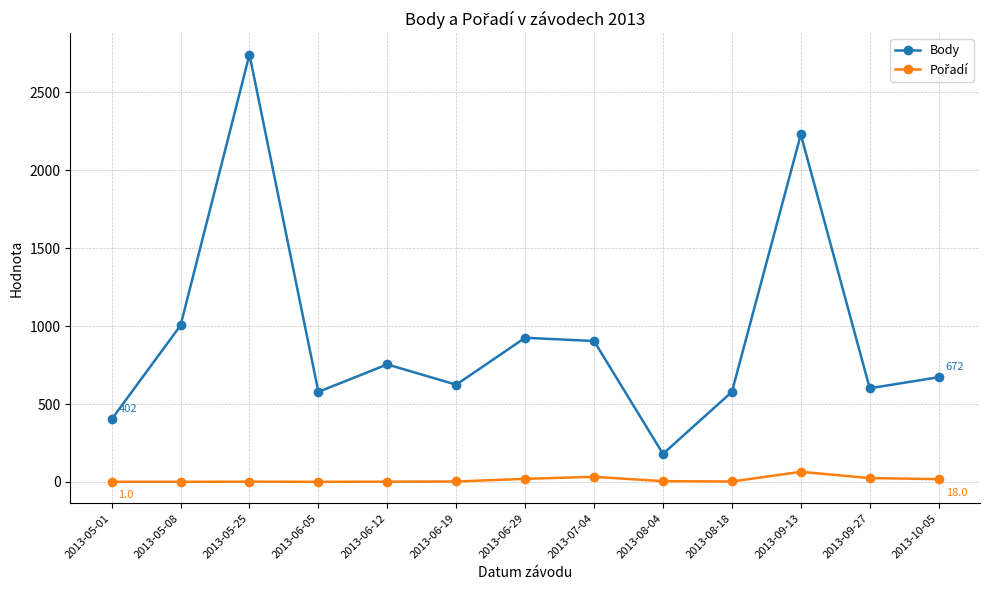

Does the chart display data point markers on the line(s)?

Yes